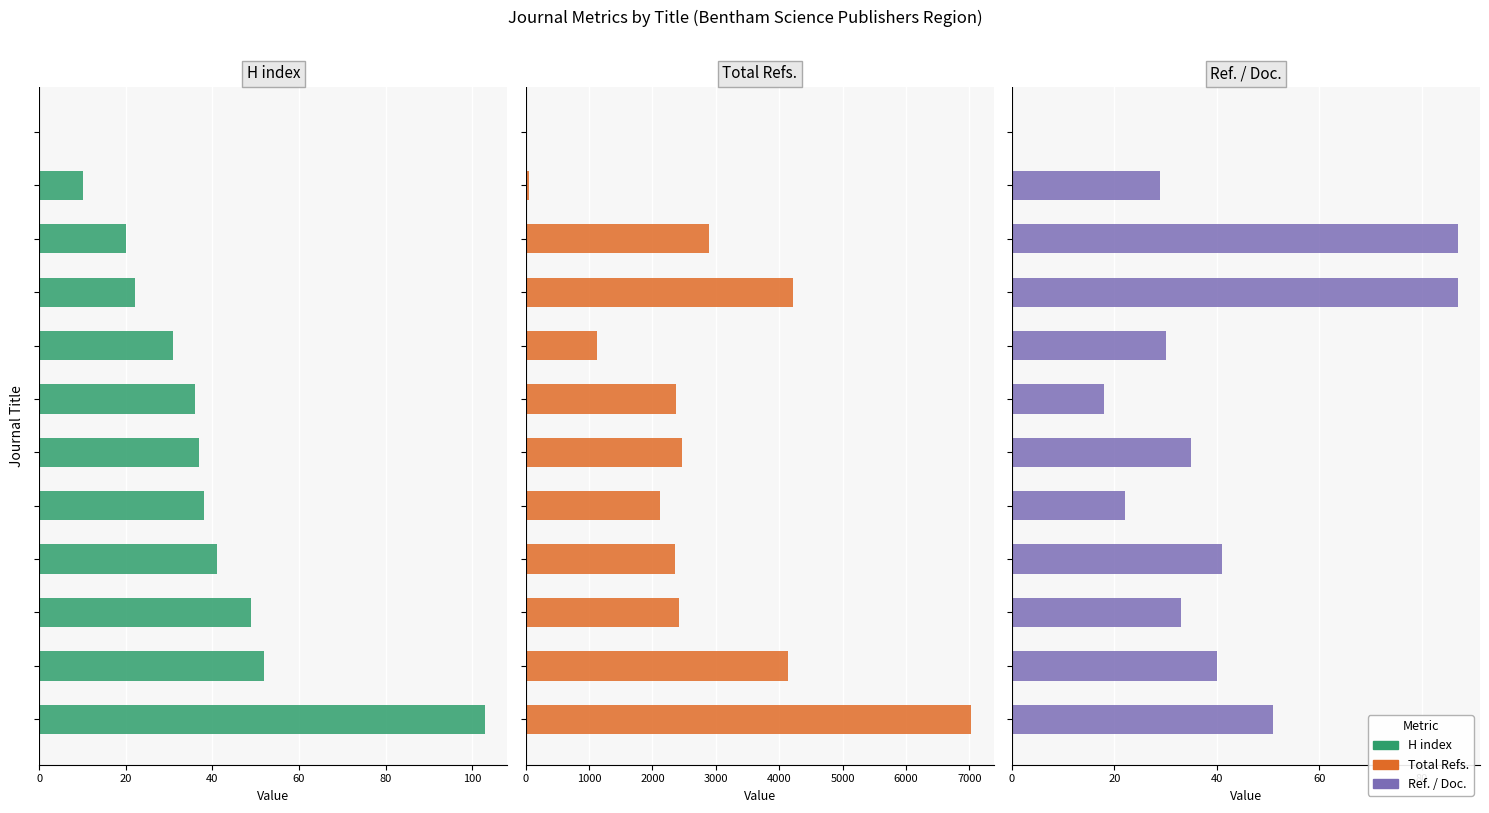

What is the value of the H index bar at the 7th from the left?

36